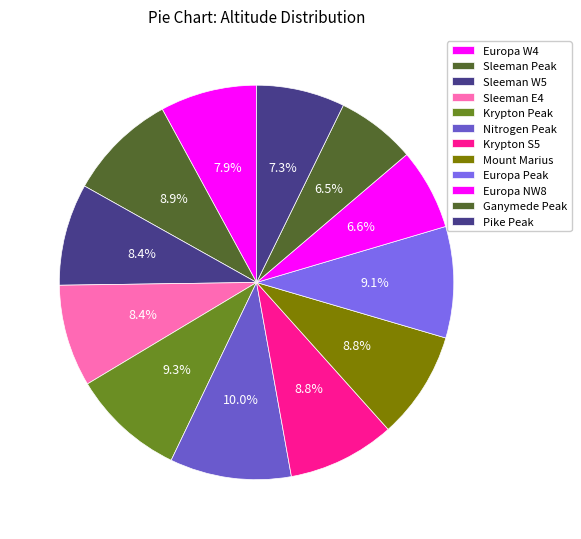

Is there any slice that represents more than half of the pie?

No